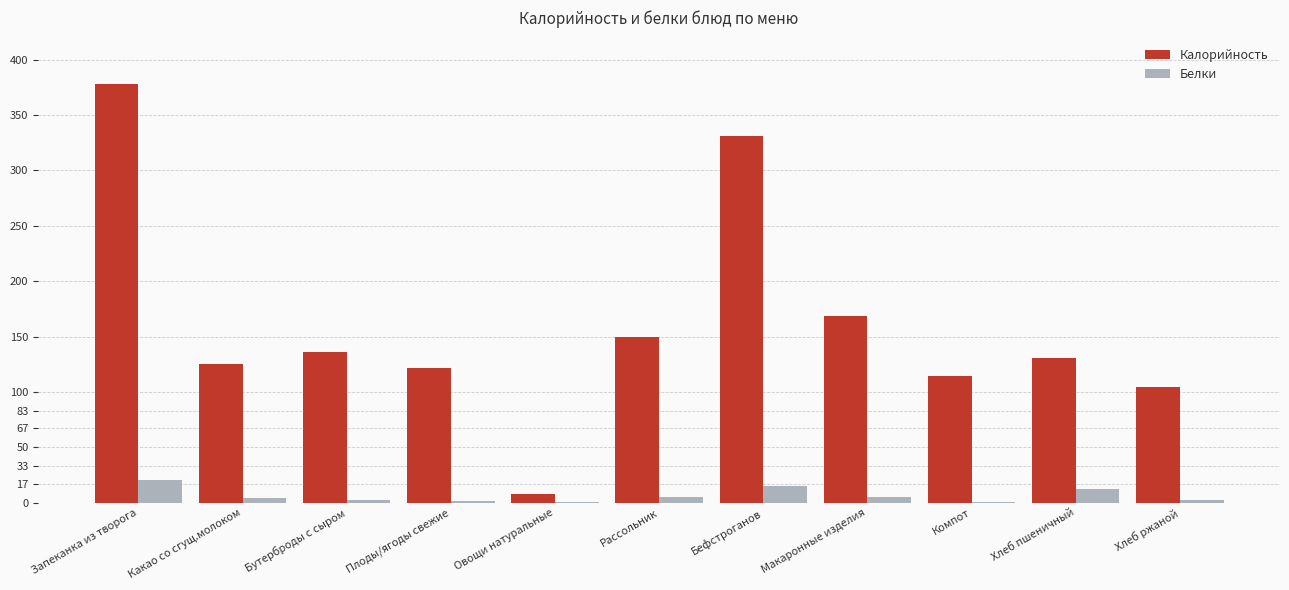

What is the total value across all series at Бефстроганов?

346.2